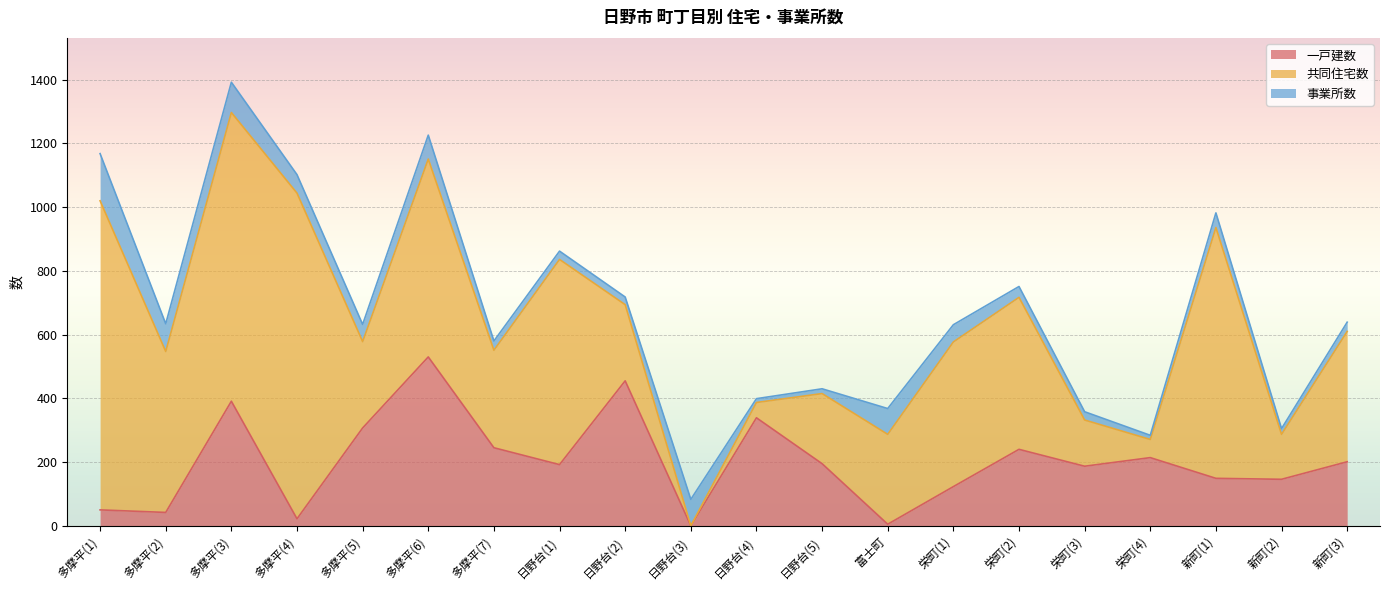

At which category is the sum across all series the highest?

多摩平(3)